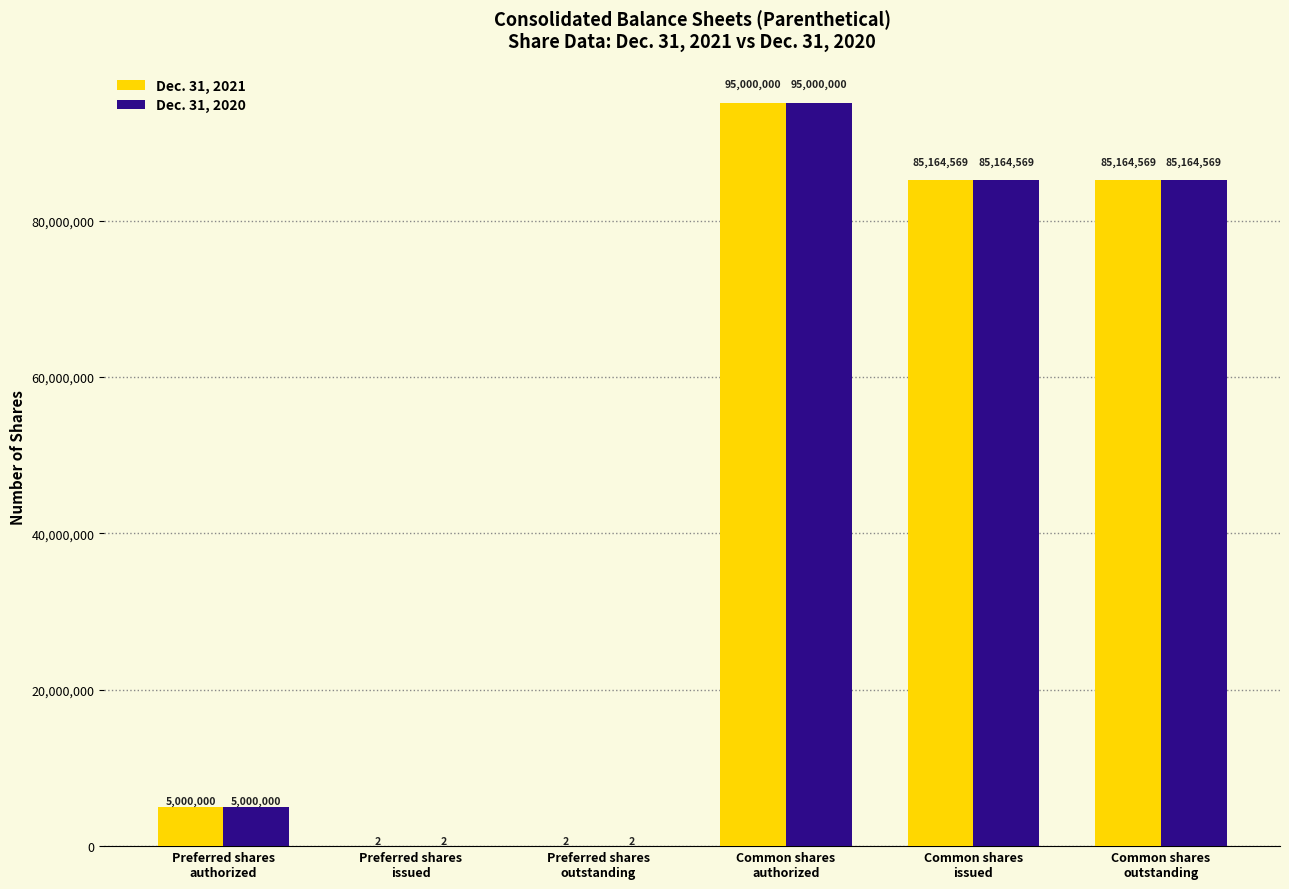

What is the sum of the Dec. 31, 2020 values at Common shares
authorized and Common shares
outstanding?

180164569